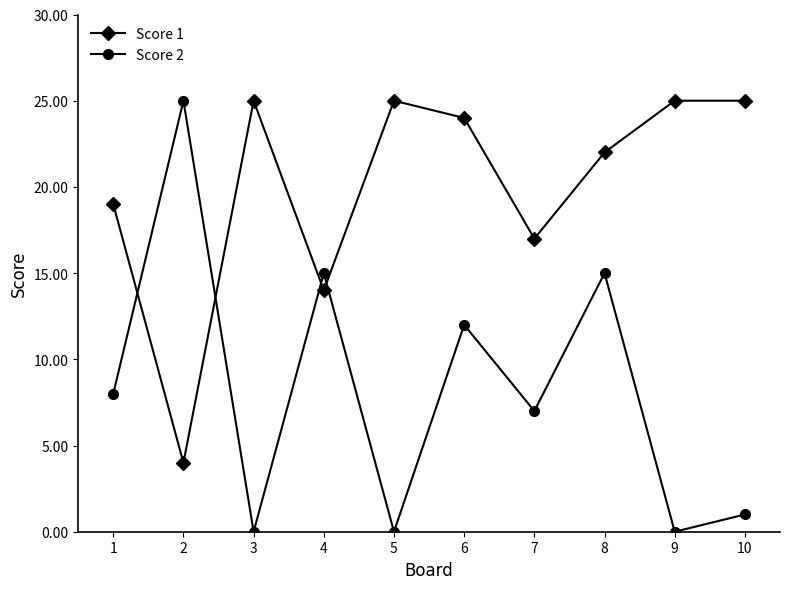

How many values in the Score 1 series are below 24?

5